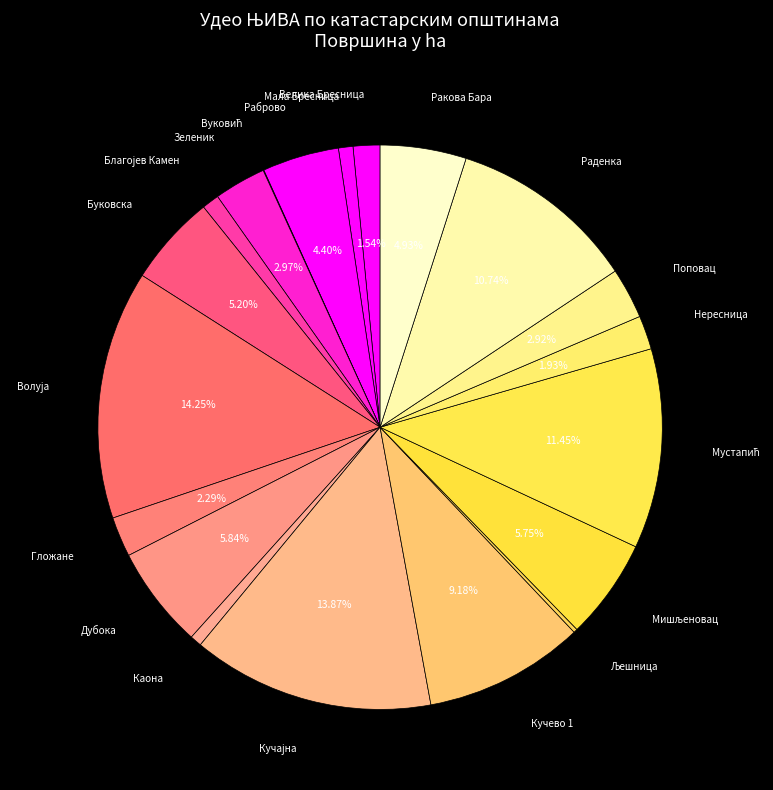

Is there any slice that represents more than half of the pie?

No